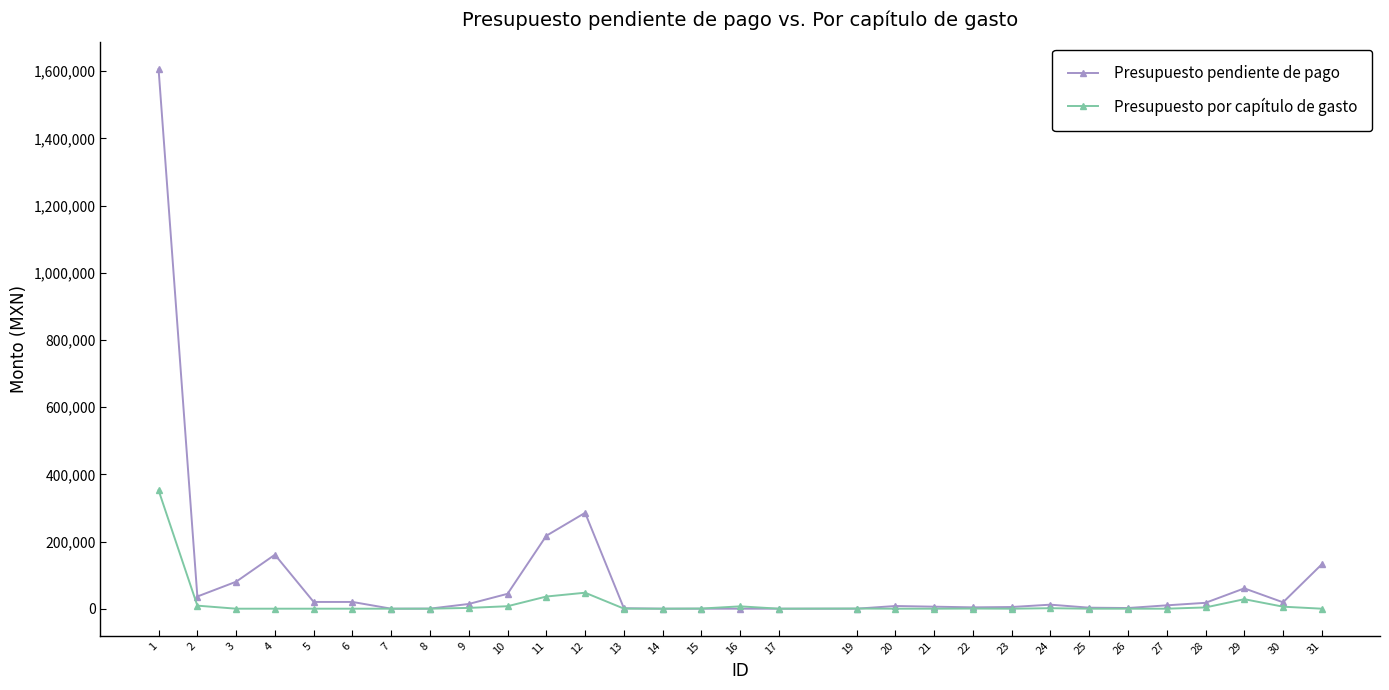

How many data points does each series have?

30